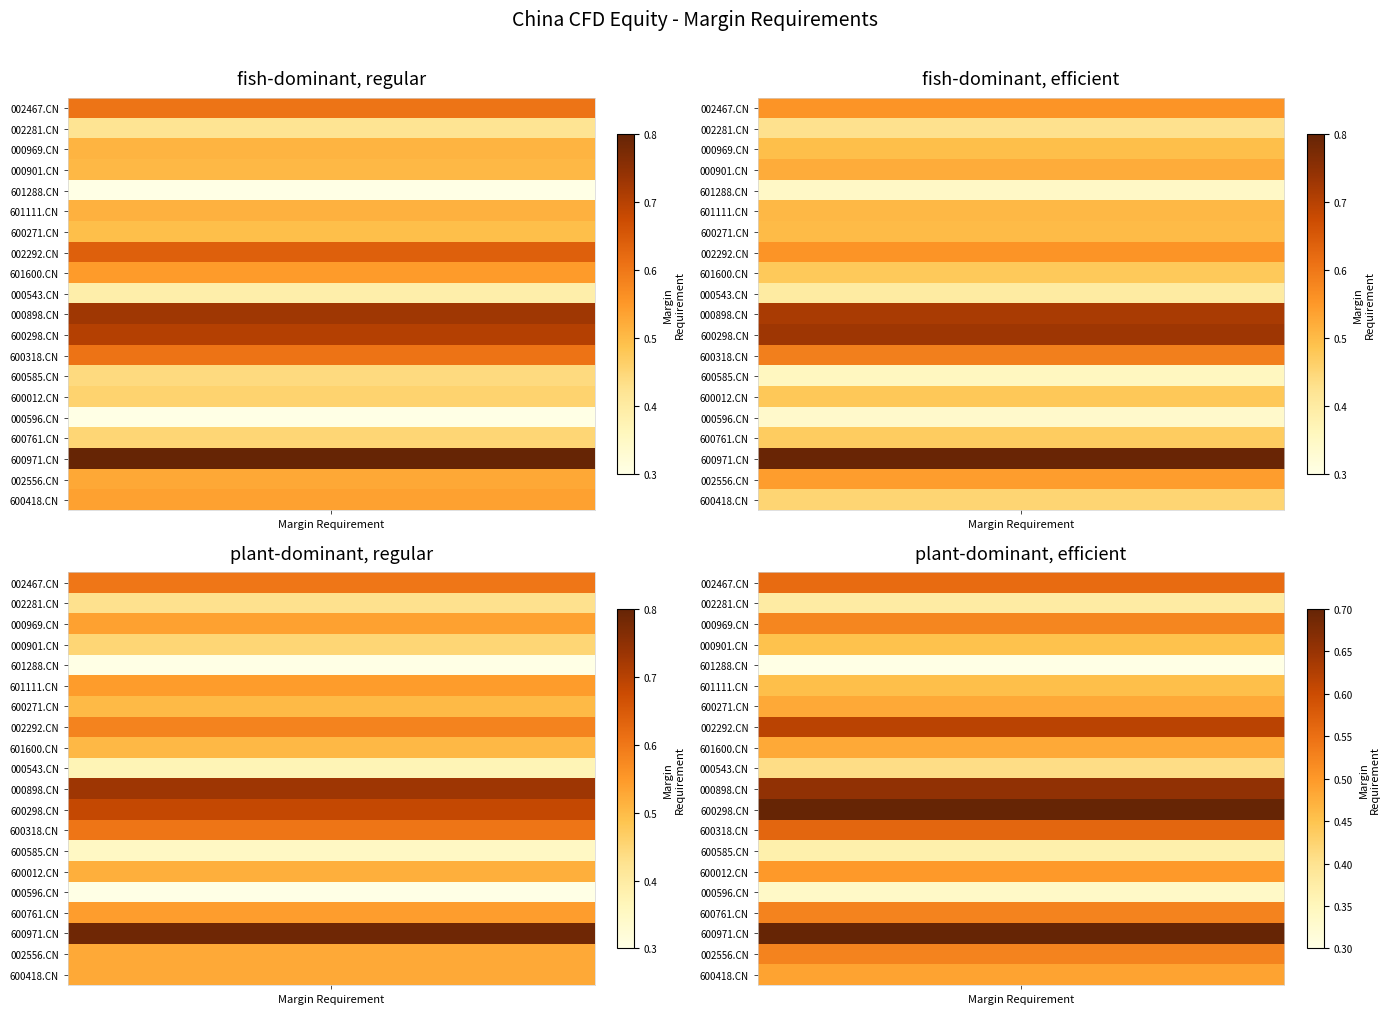

The value at 600585.CN is 0.3. True or false?

False